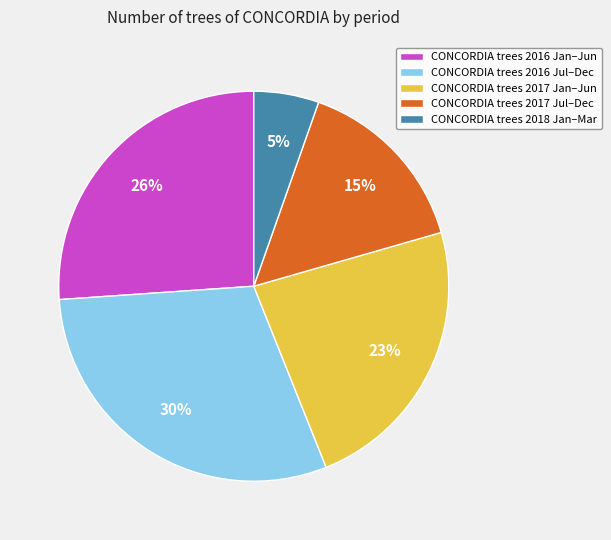

True or false: CONCORDIA trees 2016 Jan–Jun accounts for 14% of the total.

False